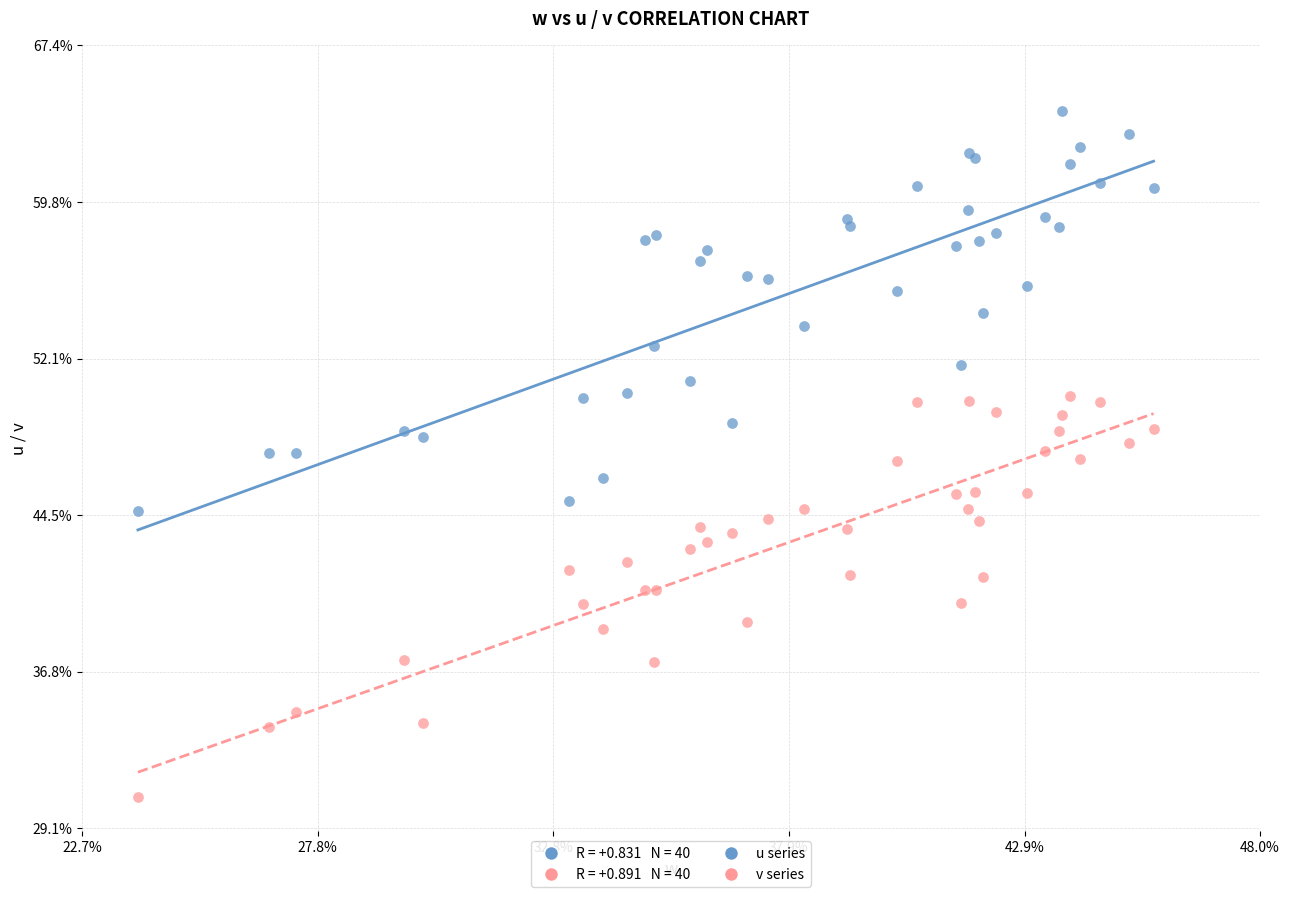

Which series contains the lowest Y value?

v series